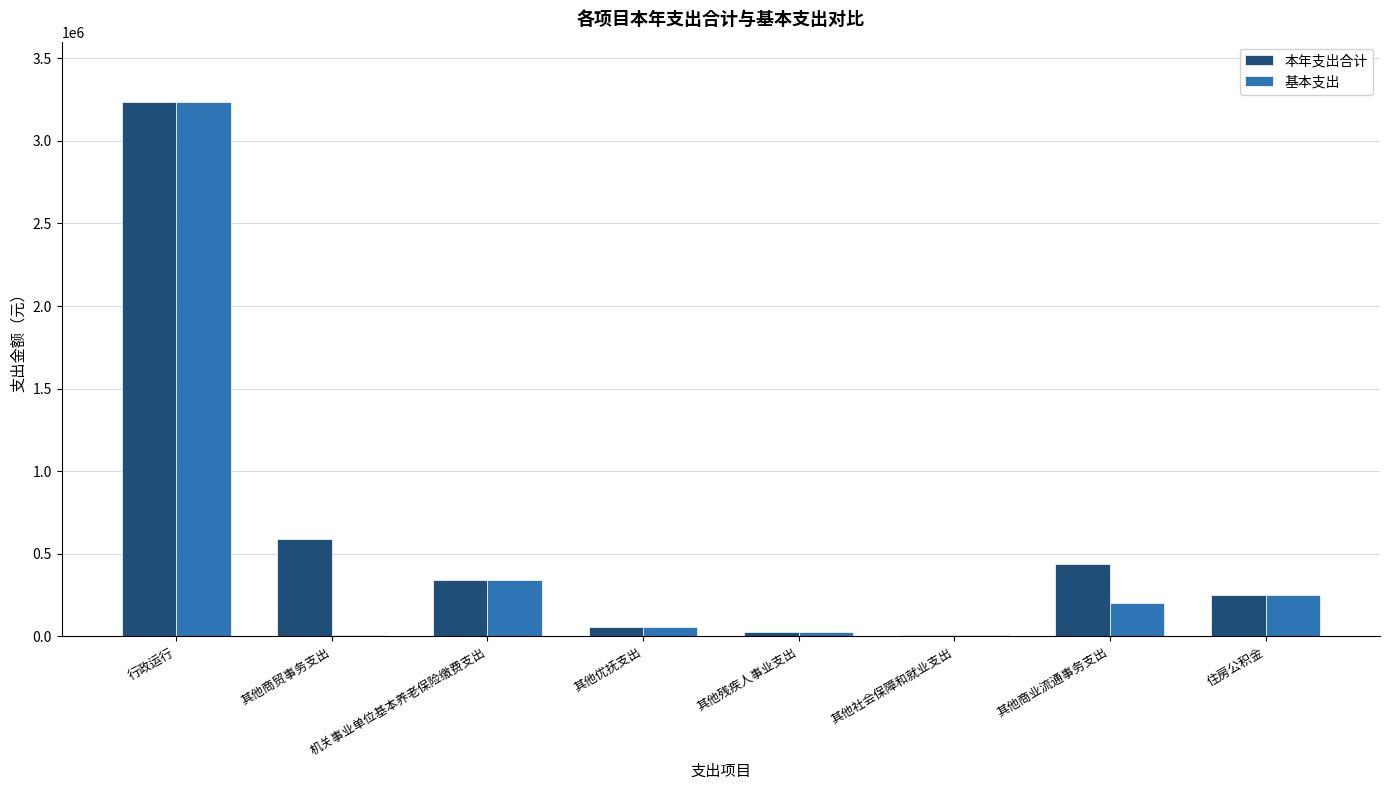

Is it true that 基本支出 equals 341551.5 at 机关事业单位基本养老保险缴费支出?

True